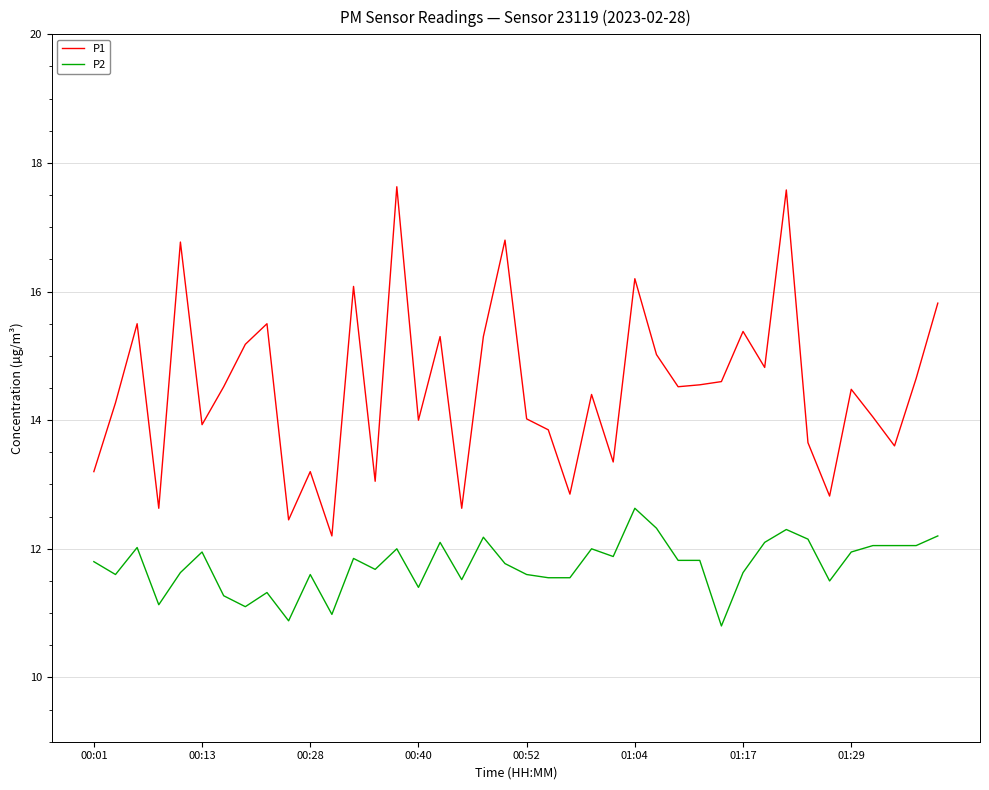

What is the average value of the P1 series?

14.5